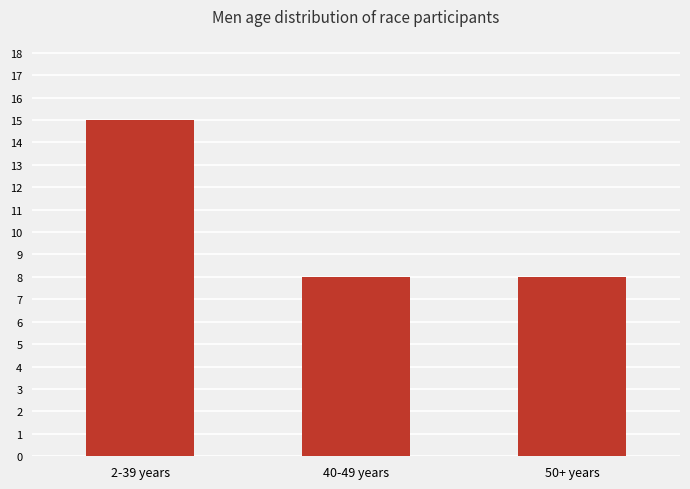

Reading left to right, list all the values displayed in this chart.

2-39 years=15	40-49 years=8	50+ years=8